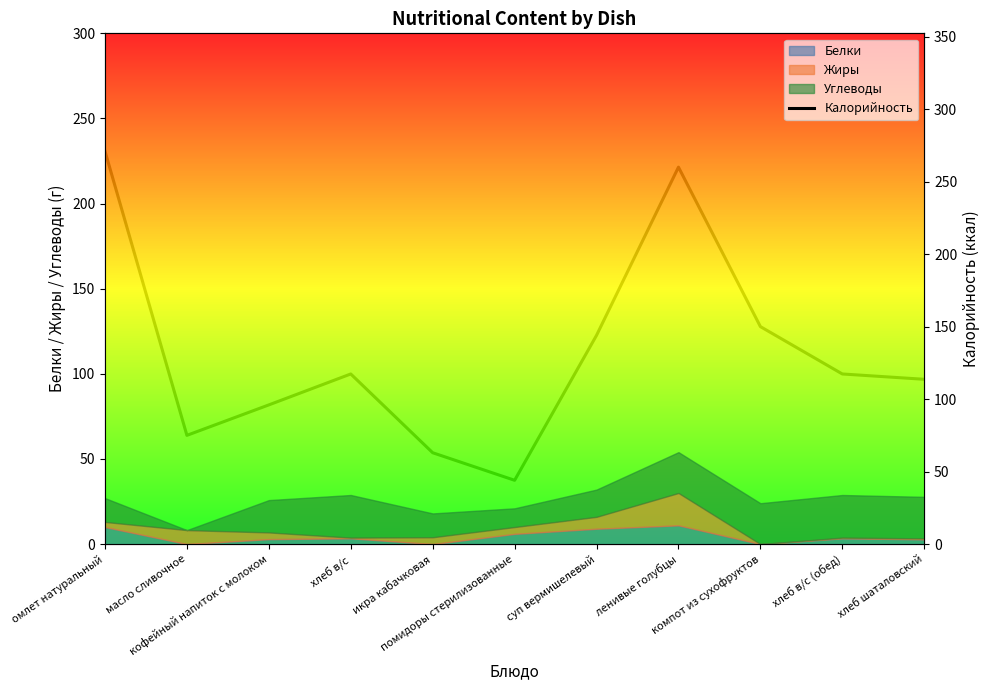

Where does the data first go above 117?

омлет натуральный